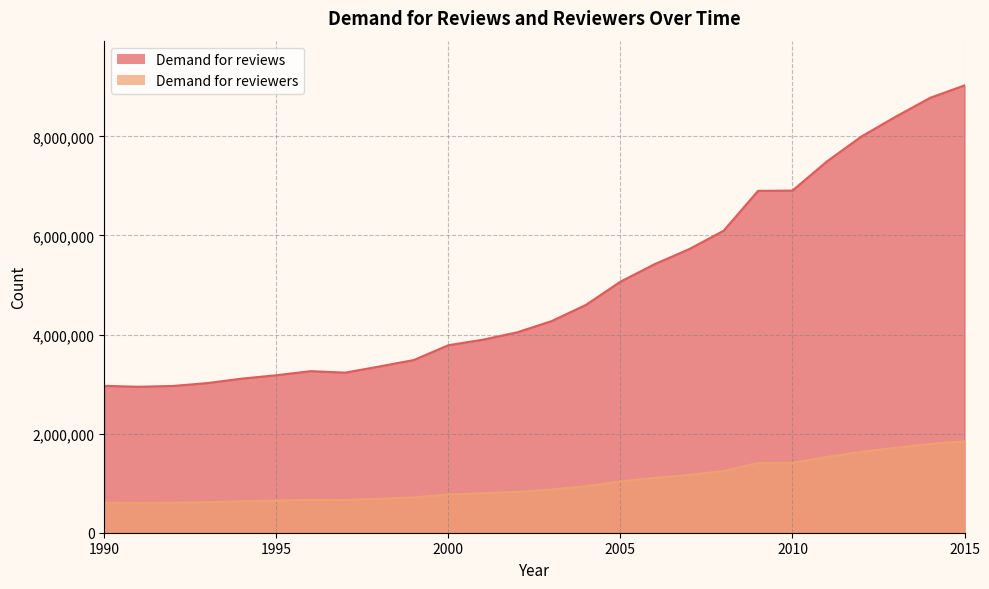

At which category is the sum across all series the highest?

2015